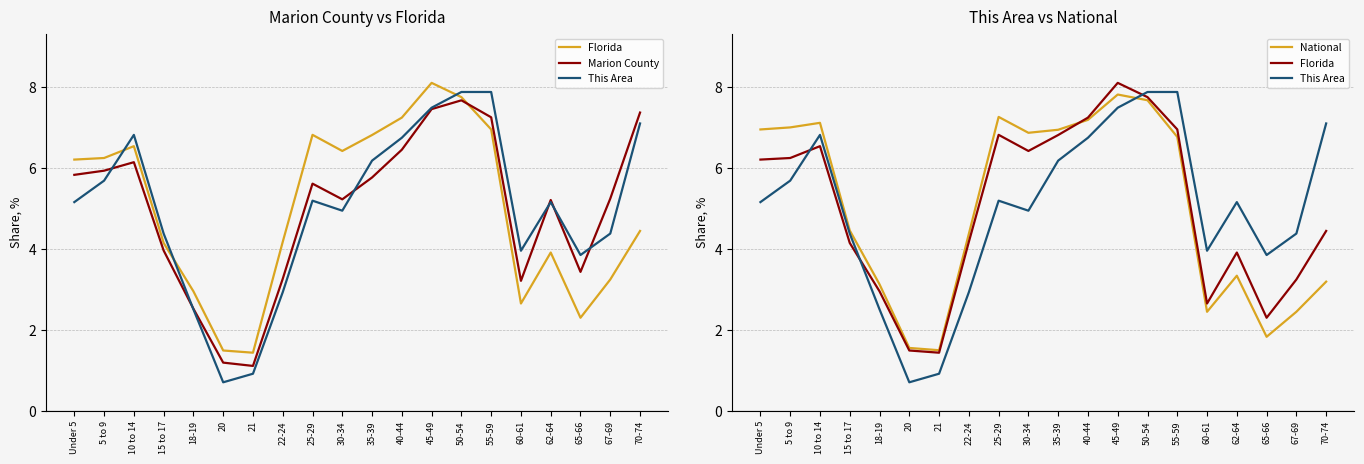

How many interior local valleys does the Marion County series have?

4